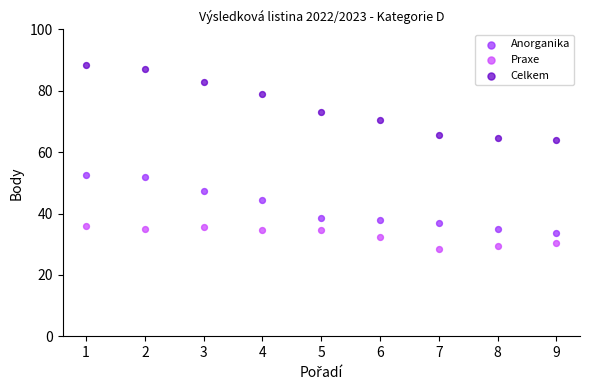

Which series has the largest Y range (max minus min)?

Celkem